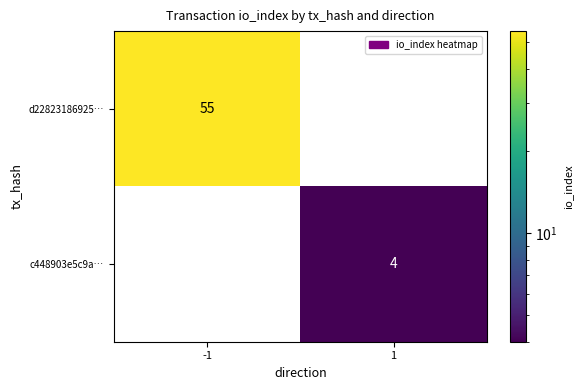

Which series has the largest total across all categories?

d22823186925…